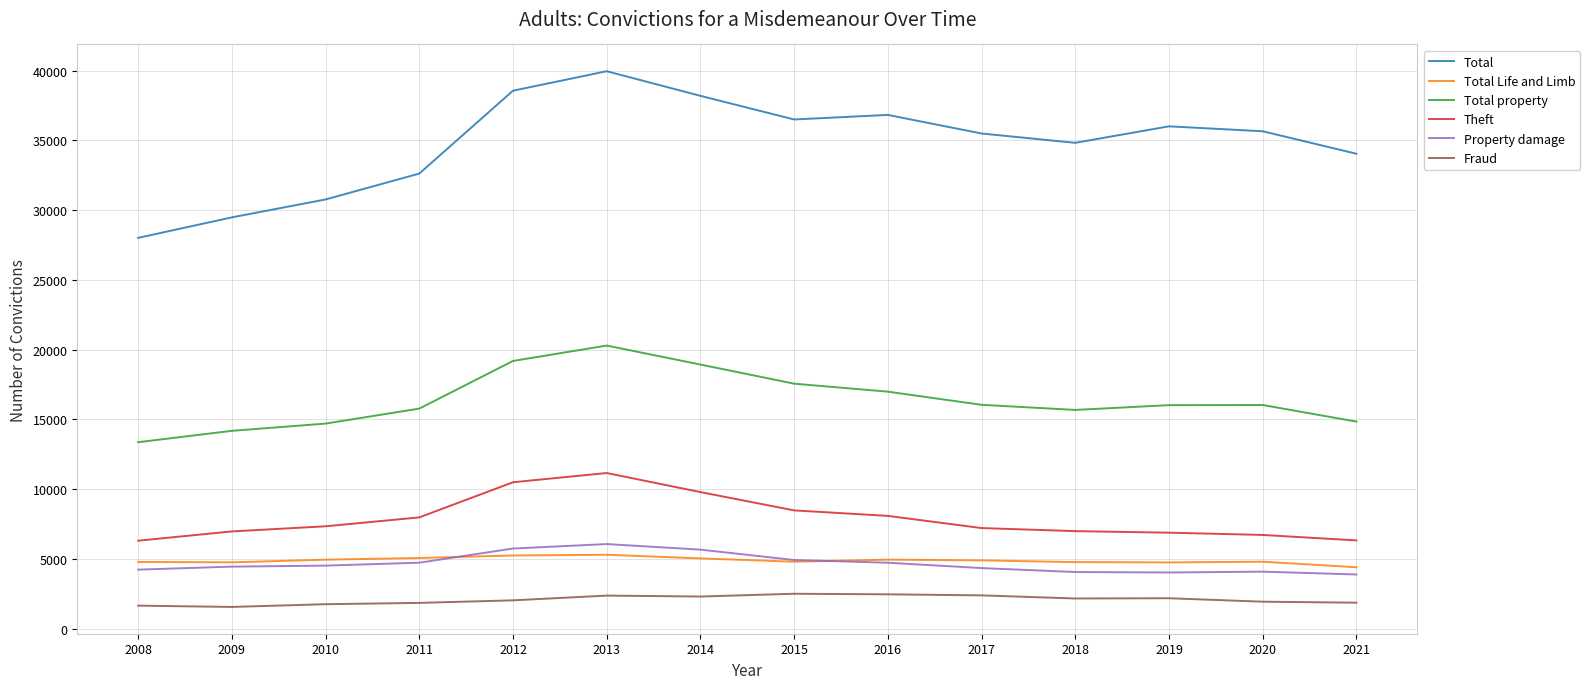

What is the greatest value displayed?

39966